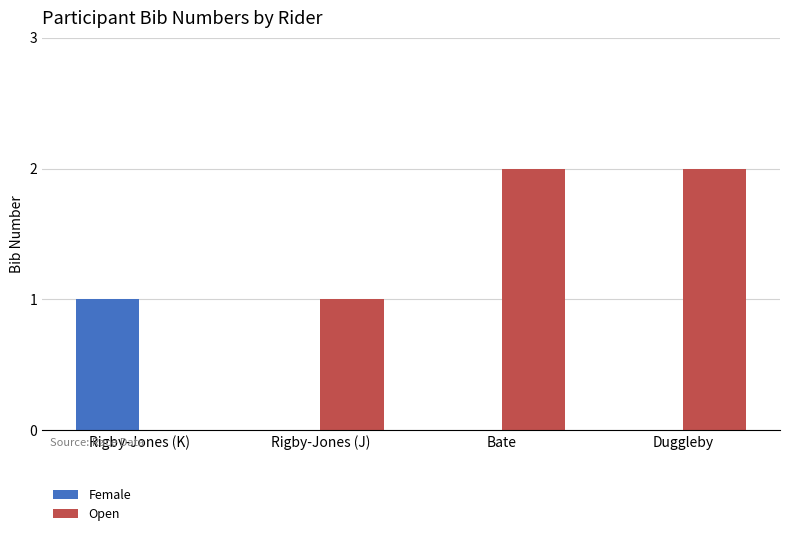

Is the value of Open at Rigby-Jones (K) greater than the value of Female at Rigby-Jones (K)?

No